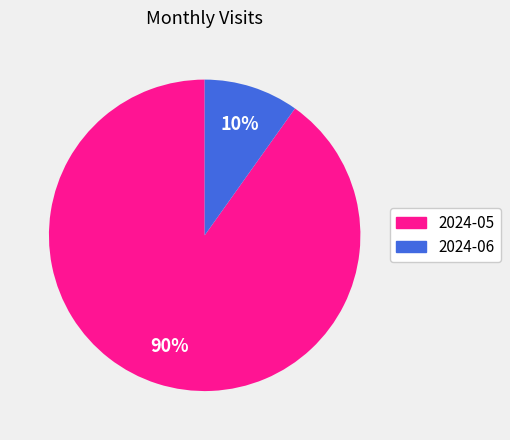

Which slice represents more than half of the pie?

2024-05